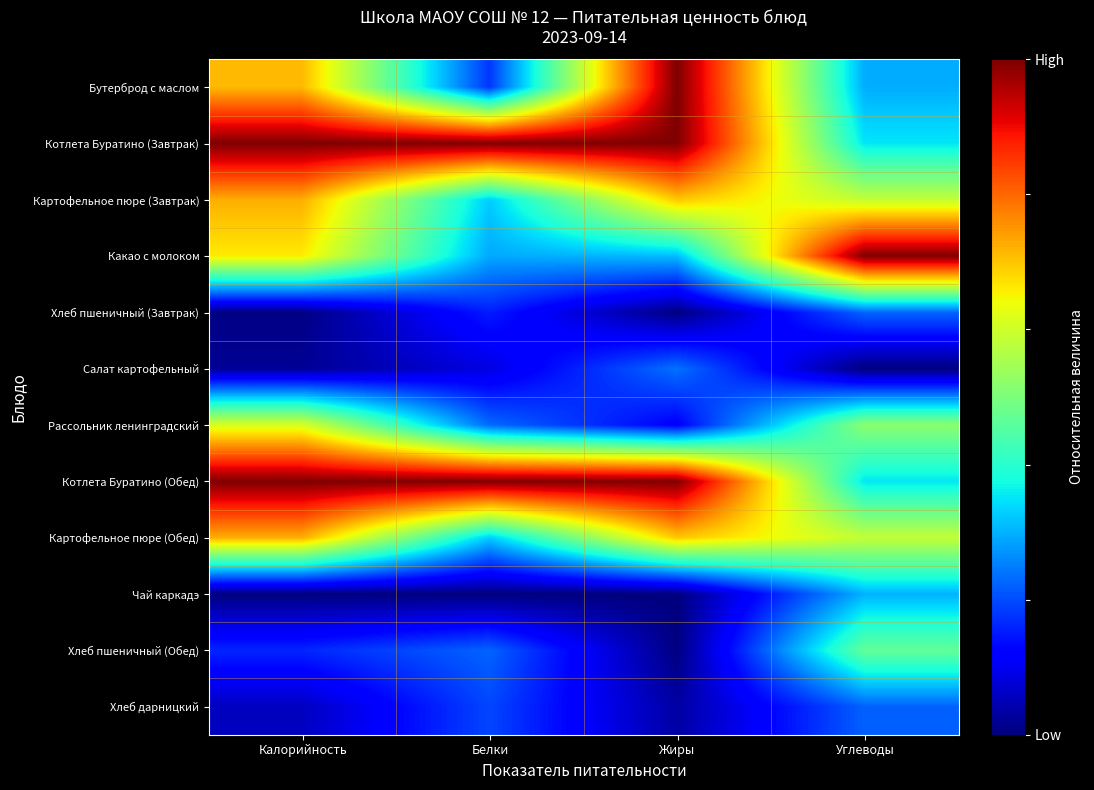

Reading right to left, transcribe all the data shown in this chart.

Бутерброд с маслом: Углеводы=0.3	Жиры=1.0	Белки=0.2	Калорийность=0.7
Котлета Буратино (Завтрак): Углеводы=0.4	Жиры=1.0	Белки=1.0	Калорийность=1.0
Картофельное пюре (Завтрак): Углеводы=0.6	Жиры=0.7	Белки=0.3	Калорийность=0.7
Какао с молоком: Углеводы=1.0	Жиры=0.3	Белки=0.3	Калорийность=0.7
Хлеб пшеничный (Завтрак): Углеводы=0.2	Жиры=0.0	Белки=0.2	Калорийность=0.0
Салат картофельный: Углеводы=0.0	Жиры=0.2	Белки=0.1	Калорийность=0.0
Рассольник ленинградский: Углеводы=0.5	Жиры=0.1	Белки=0.2	Калорийность=0.6
Котлета Буратино (Обед): Углеводы=0.4	Жиры=1.0	Белки=1.0	Калорийность=1.0
Картофельное пюре (Обед): Углеводы=0.6	Жиры=0.7	Белки=0.3	Калорийность=0.7
Чай каркадэ: Углеводы=0.3	Жиры=0.0	Белки=0.0	Калорийность=0.0
Хлеб пшеничный (Обед): Углеводы=0.5	Жиры=0.0	Белки=0.2	Калорийность=0.2
Хлеб дарницкий: Углеводы=0.2	Жиры=0.0	Белки=0.2	Калорийность=0.1